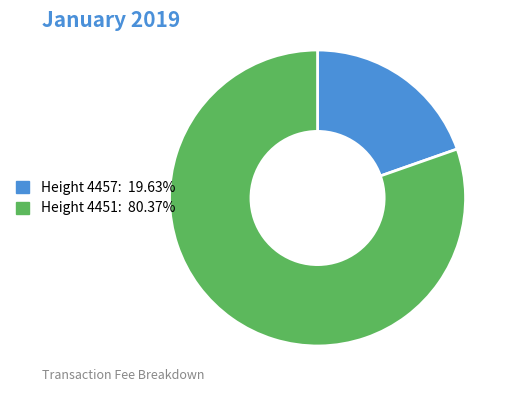

Count the number of slices in the pie.

2